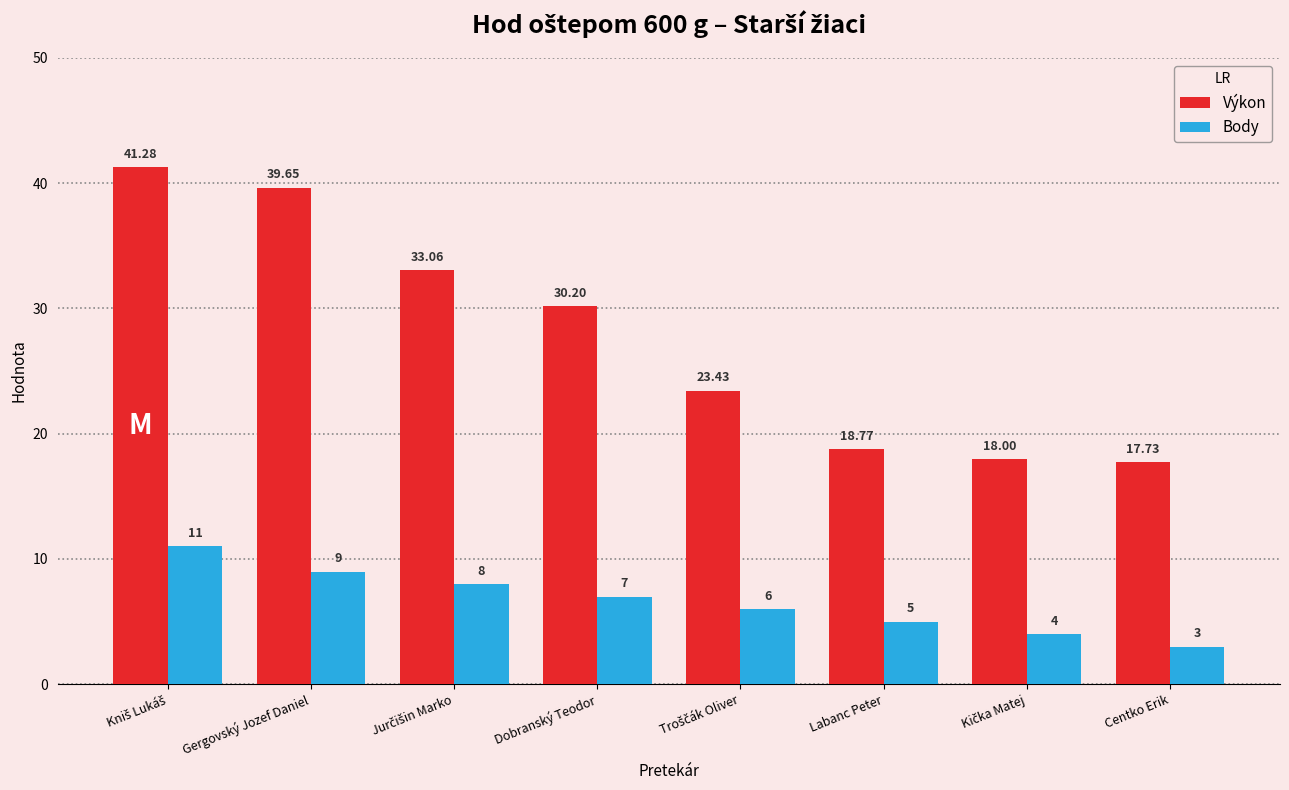

Which series has the largest range (max minus min)?

Výkon